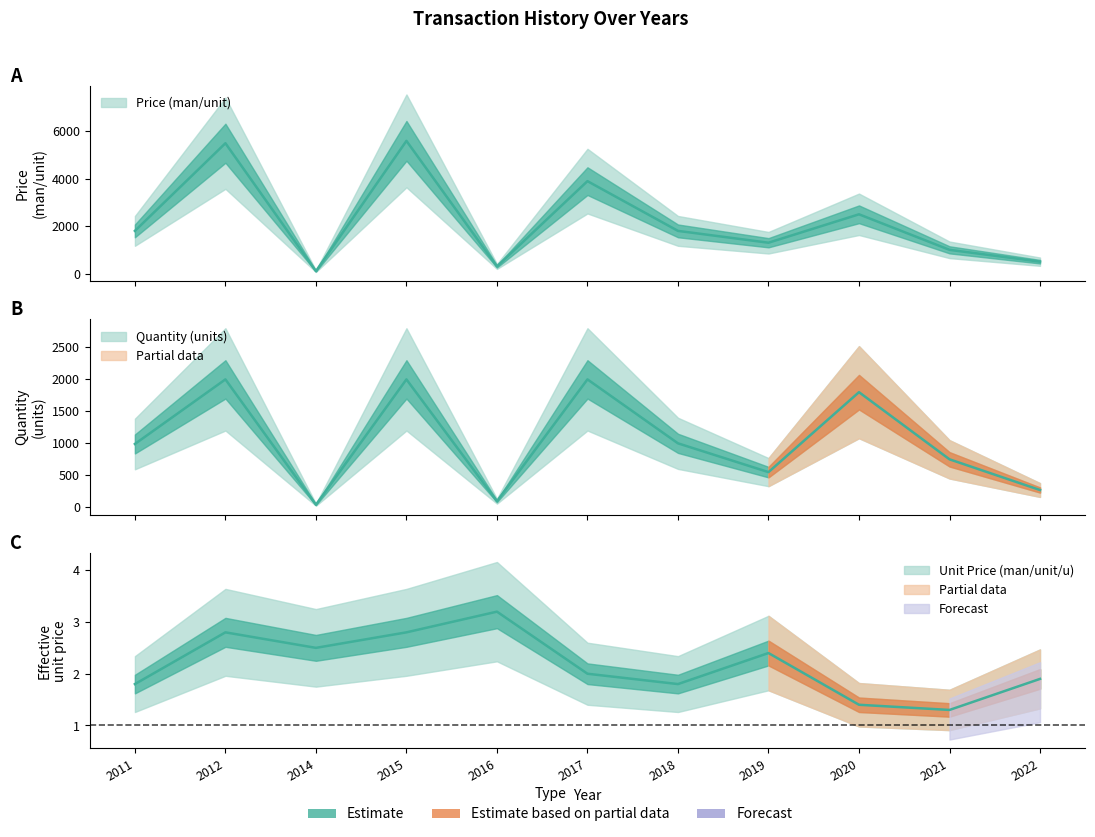

What is the difference between the highest and lowest values at 2015?

5597.2